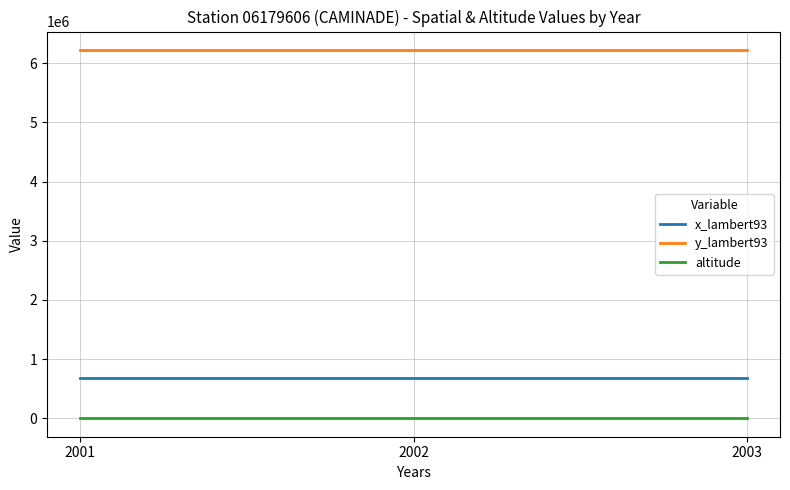

List the series in order of their peak value, lowest first.

altitude, x_lambert93, y_lambert93